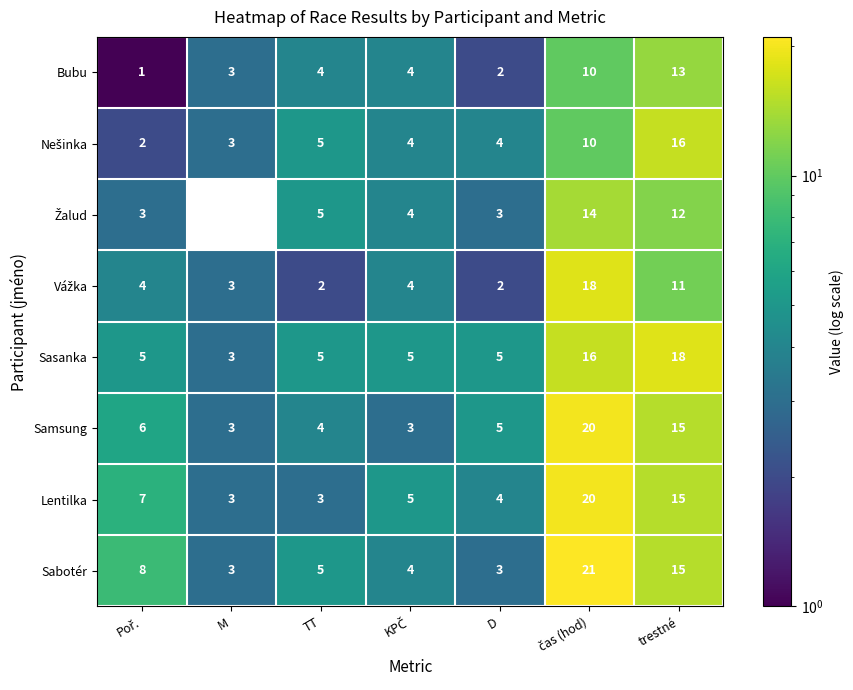

The Samsung series shows 23 at trestné. True or false?

False